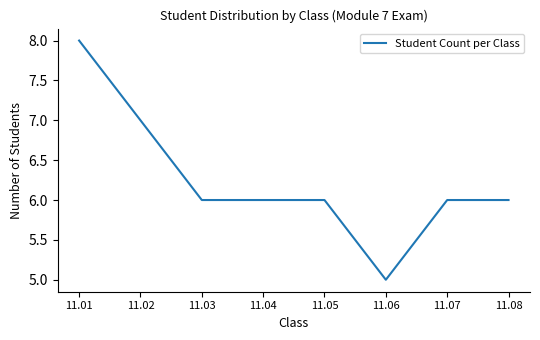

Reading left to right, what are all the values shown in this chart?

11.01=8	11.02=7	11.03=6	11.04=6	11.05=6	11.06=5	11.07=6	11.08=6